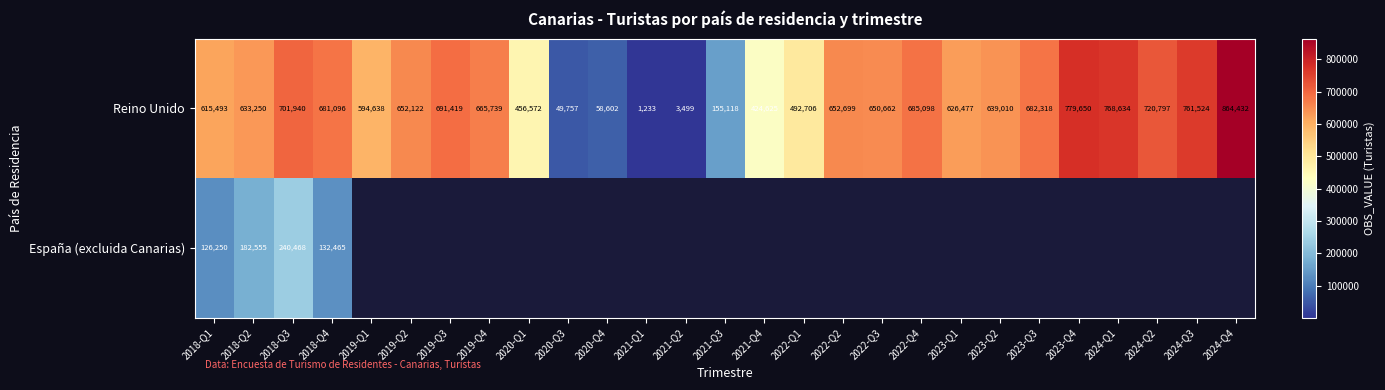

How many categories are shown in the chart?

27